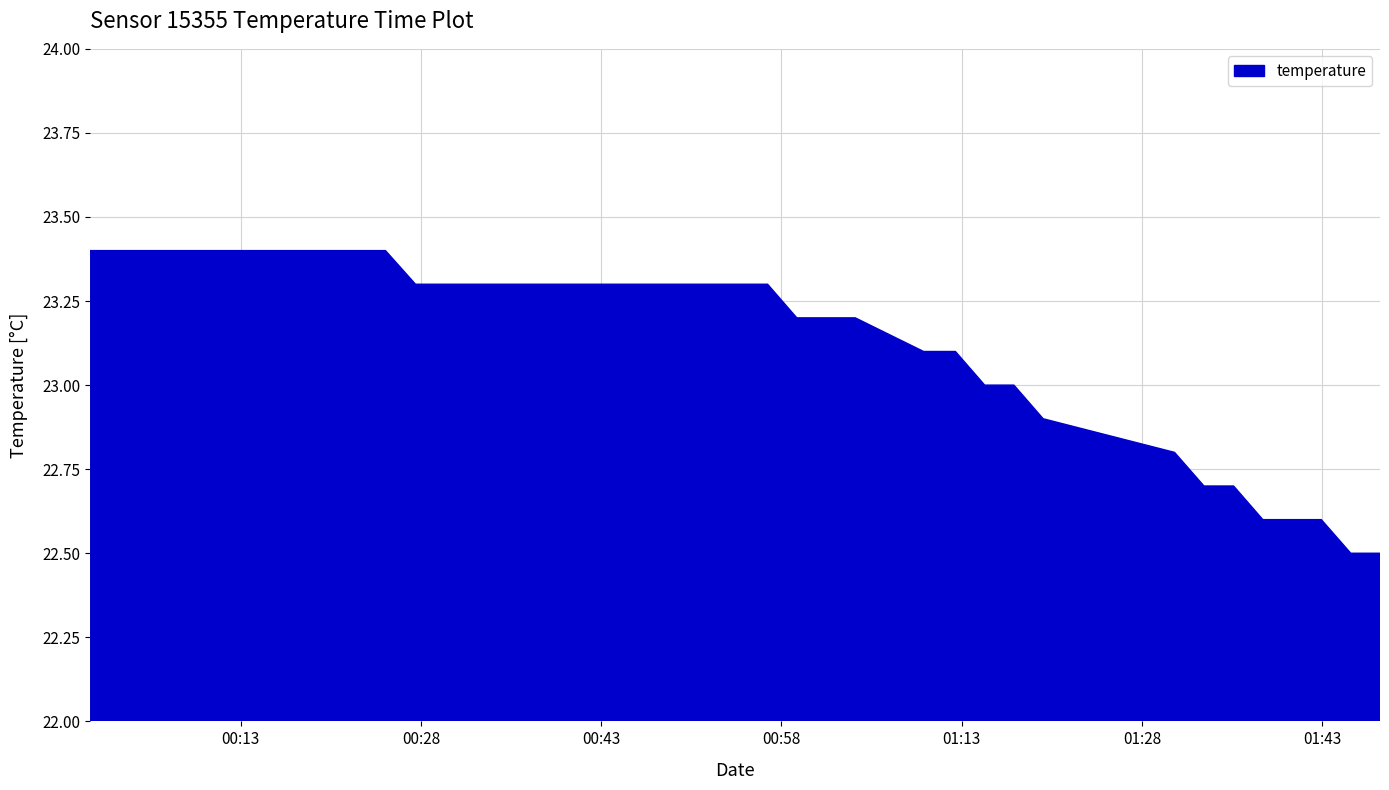

Which has a higher value, 2023-08-20T00:32:24 or 2023-08-20T01:04:09?

2023-08-20T00:32:24